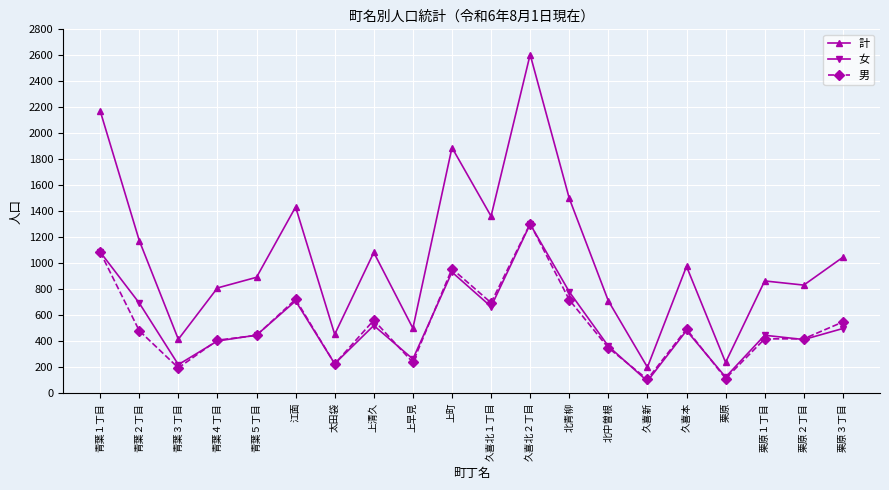

What is the label of the 18th point from the left?

栗原１丁目